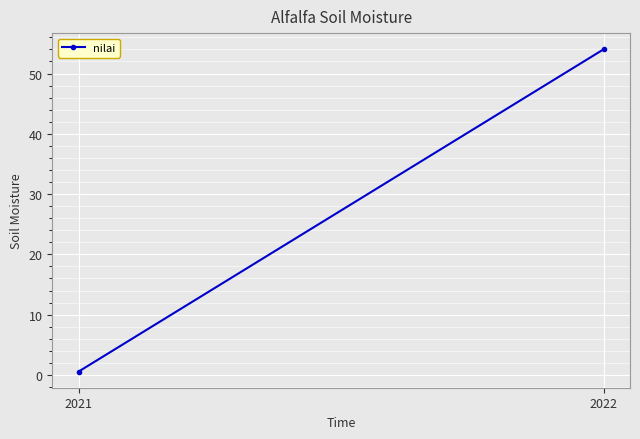

At which label is the value closest to 27?

2021